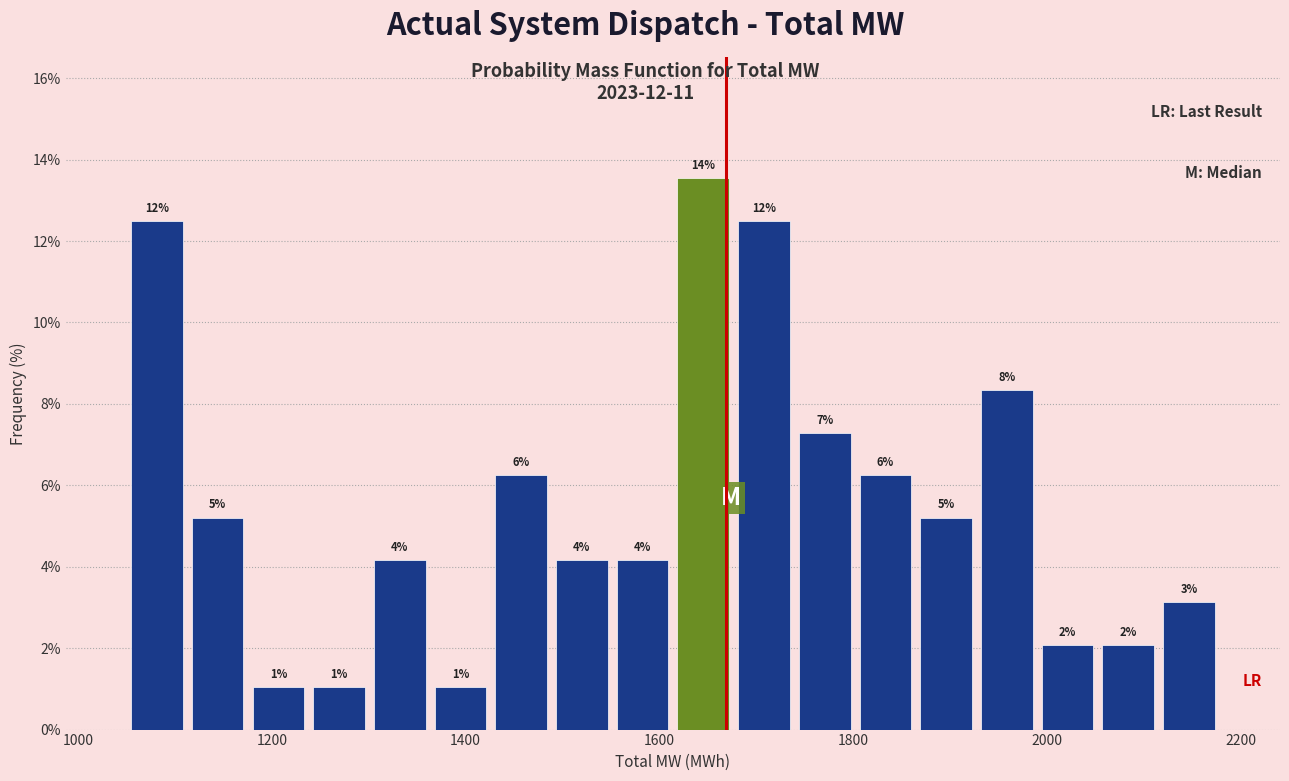

Read against the x-axis, roughly where is the centre of the tallest bar?

1640